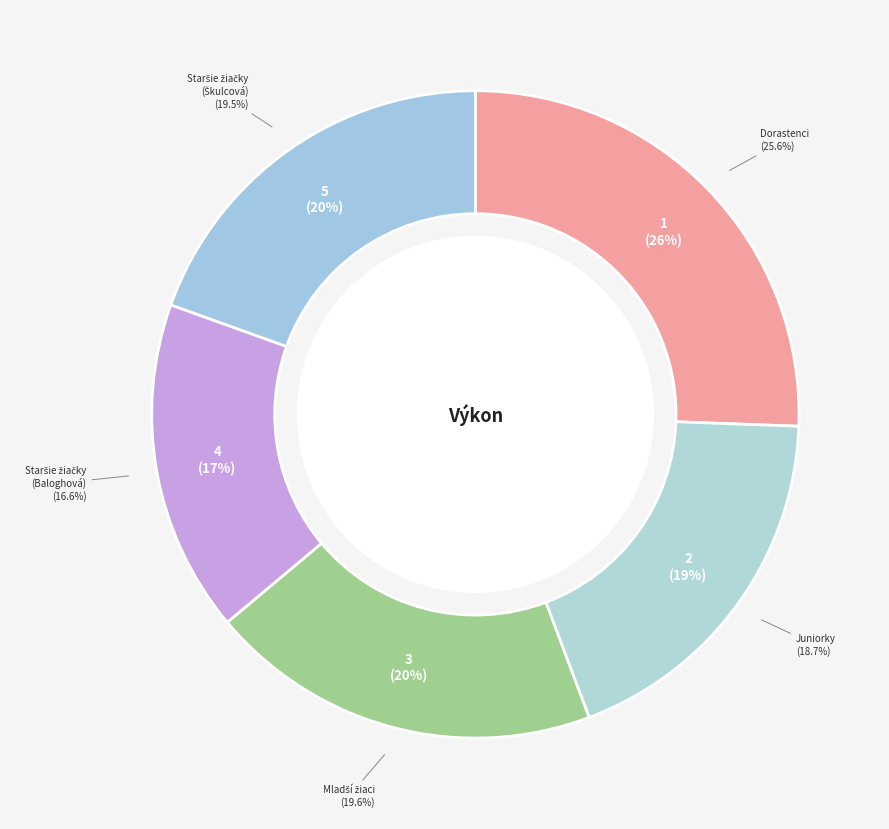

Which slice is the largest?

vrhačský štvorboj - Dorastenci